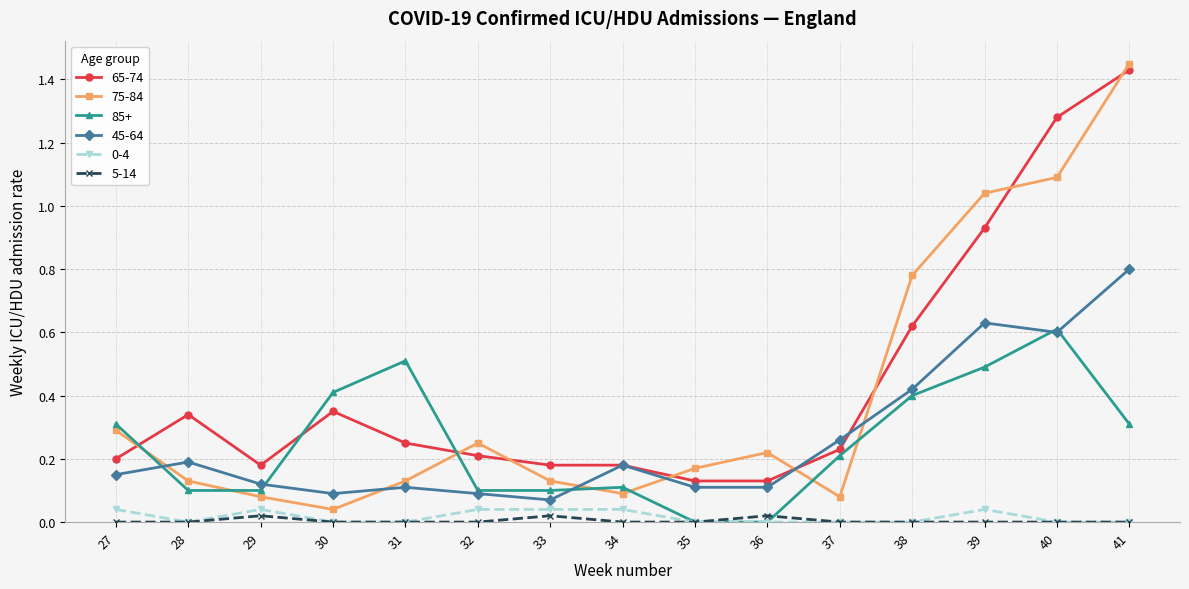

Which series has the largest range (max minus min)?

75-84